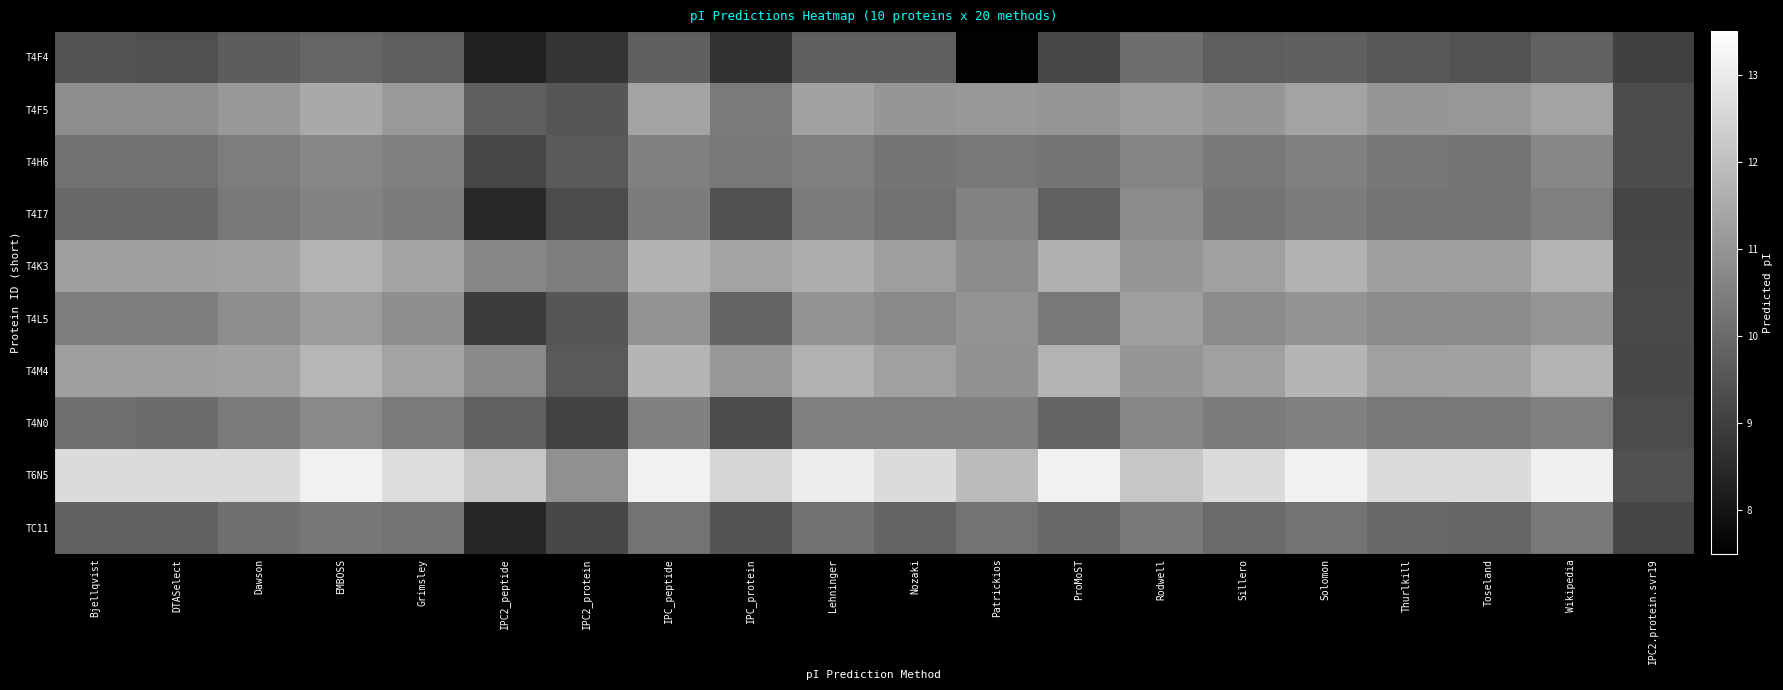

Reading right to left, list all the values displayed in this chart.

T4F4: IPC2.protein.svr19=9.1	Wikipedia=9.8	Toseland=9.5	Thurlkill=9.6	Solomon=9.8	Sillero=9.7	Rodwell=10.1	ProMoST=9.2	Patrickios=7.6	Nozaki=9.7	Lehninger=9.8	IPC_protein=8.7	IPC_peptide=9.8	IPC2_protein=8.7	IPC2_peptide=8.3	Grimsley=9.7	EMBOSS=9.9	Dawson=9.7	DTASelect=9.4	Bjellqvist=9.5
T4F5: IPC2.protein.svr19=9.3	Wikipedia=11.3	Toseland=11.1	Thurlkill=11.0	Solomon=11.3	Sillero=11.0	Rodwell=11.2	ProMoST=11.0	Patrickios=11.1	Nozaki=11.0	Lehninger=11.3	IPC_protein=10.4	IPC_peptide=11.4	IPC2_protein=9.5	IPC2_peptide=9.7	Grimsley=11.1	EMBOSS=11.5	Dawson=11.1	DTASelect=10.8	Bjellqvist=10.8
T4H6: IPC2.protein.svr19=9.3	Wikipedia=10.7	Toseland=10.2	Thurlkill=10.3	Solomon=10.5	Sillero=10.4	Rodwell=10.6	ProMoST=10.3	Patrickios=10.3	Nozaki=10.2	Lehninger=10.5	IPC_protein=10.3	IPC_peptide=10.5	IPC2_protein=9.6	IPC2_peptide=9.2	Grimsley=10.5	EMBOSS=10.7	Dawson=10.5	DTASelect=10.2	Bjellqvist=10.2
T4I7: IPC2.protein.svr19=9.1	Wikipedia=10.5	Toseland=10.2	Thurlkill=10.2	Solomon=10.4	Sillero=10.3	Rodwell=10.8	ProMoST=9.8	Patrickios=10.6	Nozaki=10.2	Lehninger=10.4	IPC_protein=9.4	IPC_peptide=10.4	IPC2_protein=9.3	IPC2_peptide=8.4	Grimsley=10.4	EMBOSS=10.6	Dawson=10.4	DTASelect=10.0	Bjellqvist=10.0
T4K3: IPC2.protein.svr19=9.2	Wikipedia=11.7	Toseland=11.2	Thurlkill=11.2	Solomon=11.7	Sillero=11.3	Rodwell=11.0	ProMoST=11.6	Patrickios=10.8	Nozaki=11.2	Lehninger=11.6	IPC_protein=11.3	IPC_peptide=11.7	IPC2_protein=10.5	IPC2_peptide=10.7	Grimsley=11.3	EMBOSS=11.7	Dawson=11.3	DTASelect=11.2	Bjellqvist=11.2
T4L5: IPC2.protein.svr19=9.2	Wikipedia=11.0	Toseland=10.8	Thurlkill=10.8	Solomon=10.9	Sillero=10.8	Rodwell=11.2	ProMoST=10.3	Patrickios=11.0	Nozaki=10.7	Lehninger=10.9	IPC_protein=9.9	IPC_peptide=11.0	IPC2_protein=9.5	IPC2_peptide=8.9	Grimsley=10.9	EMBOSS=11.2	Dawson=10.8	DTASelect=10.5	Bjellqvist=10.5
T4M4: IPC2.protein.svr19=9.2	Wikipedia=11.7	Toseland=11.3	Thurlkill=11.3	Solomon=11.8	Sillero=11.3	Rodwell=11.0	ProMoST=11.7	Patrickios=10.9	Nozaki=11.3	Lehninger=11.7	IPC_protein=11.1	IPC_peptide=11.8	IPC2_protein=9.6	IPC2_peptide=10.7	Grimsley=11.3	EMBOSS=11.8	Dawson=11.3	DTASelect=11.2	Bjellqvist=11.2
T4N0: IPC2.protein.svr19=9.3	Wikipedia=10.5	Toseland=10.3	Thurlkill=10.3	Solomon=10.5	Sillero=10.4	Rodwell=10.7	ProMoST=9.9	Patrickios=10.5	Nozaki=10.5	Lehninger=10.5	IPC_protein=9.3	IPC_peptide=10.5	IPC2_protein=9.1	IPC2_peptide=9.8	Grimsley=10.4	EMBOSS=10.7	Dawson=10.4	DTASelect=10.0	Bjellqvist=10.1
T6N5: IPC2.protein.svr19=9.4	Wikipedia=13.1	Toseland=12.6	Thurlkill=12.6	Solomon=13.2	Sillero=12.6	Rodwell=12.1	ProMoST=13.2	Patrickios=11.9	Nozaki=12.6	Lehninger=13.1	IPC_protein=12.5	IPC_peptide=13.2	IPC2_protein=10.9	IPC2_peptide=12.1	Grimsley=12.7	EMBOSS=13.2	Dawson=12.6	DTASelect=12.6	Bjellqvist=12.6
TC11: IPC2.protein.svr19=9.1	Wikipedia=10.3	Toseland=9.9	Thurlkill=10.0	Solomon=10.2	Sillero=10.0	Rodwell=10.4	ProMoST=10.0	Patrickios=10.2	Nozaki=9.9	Lehninger=10.2	IPC_protein=9.5	IPC_peptide=10.2	IPC2_protein=9.2	IPC2_peptide=8.4	Grimsley=10.2	EMBOSS=10.3	Dawson=10.1	DTASelect=9.8	Bjellqvist=9.8